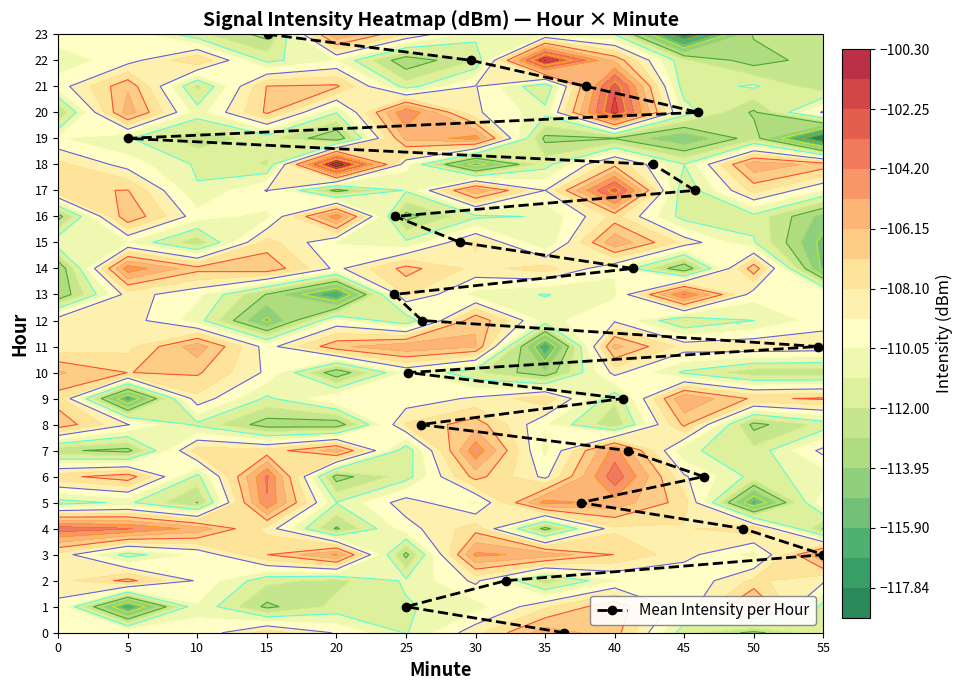

What is the highest value of the Mean Intensity per Hour series?

23